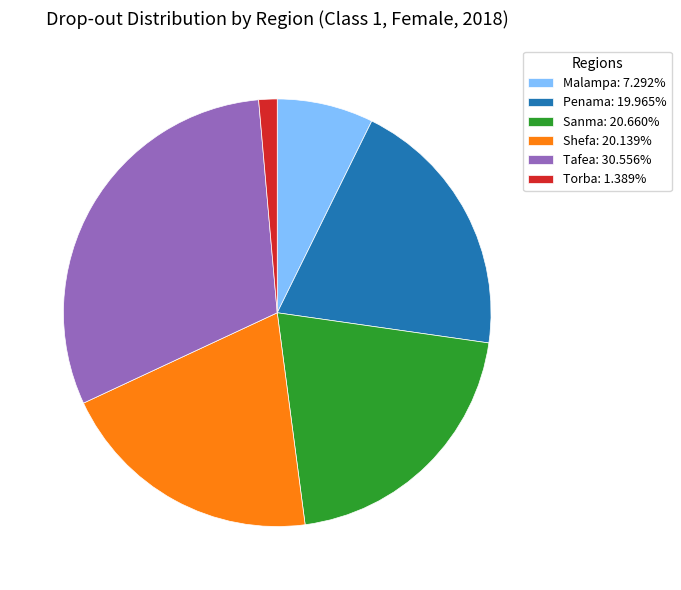

Is there any slice that represents more than half of the pie?

No